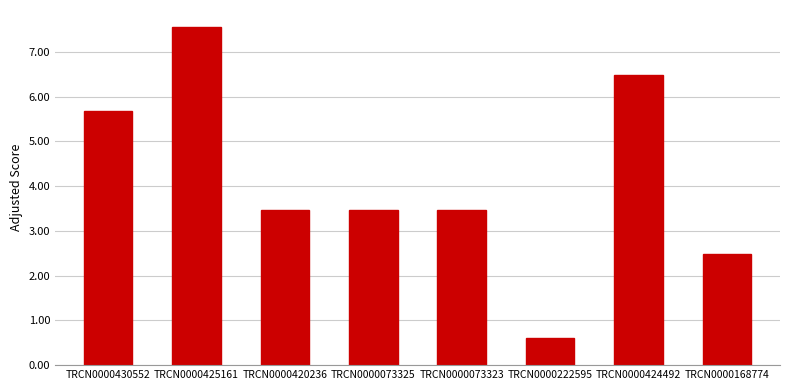

Are the bars grouped side by side (vs. stacked)?

No